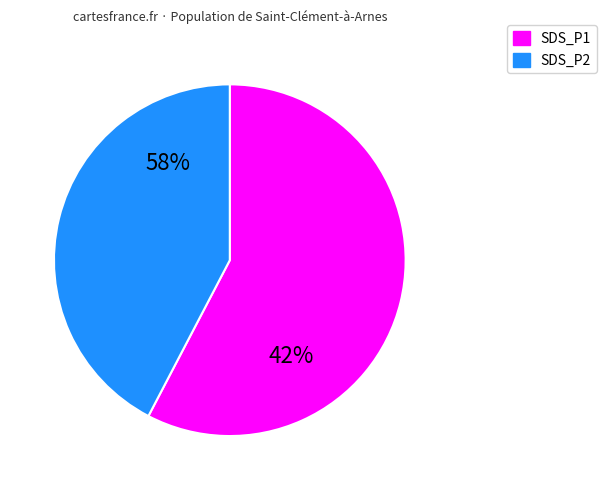

True or false: SDS_P2 accounts for 52% of the total.

False